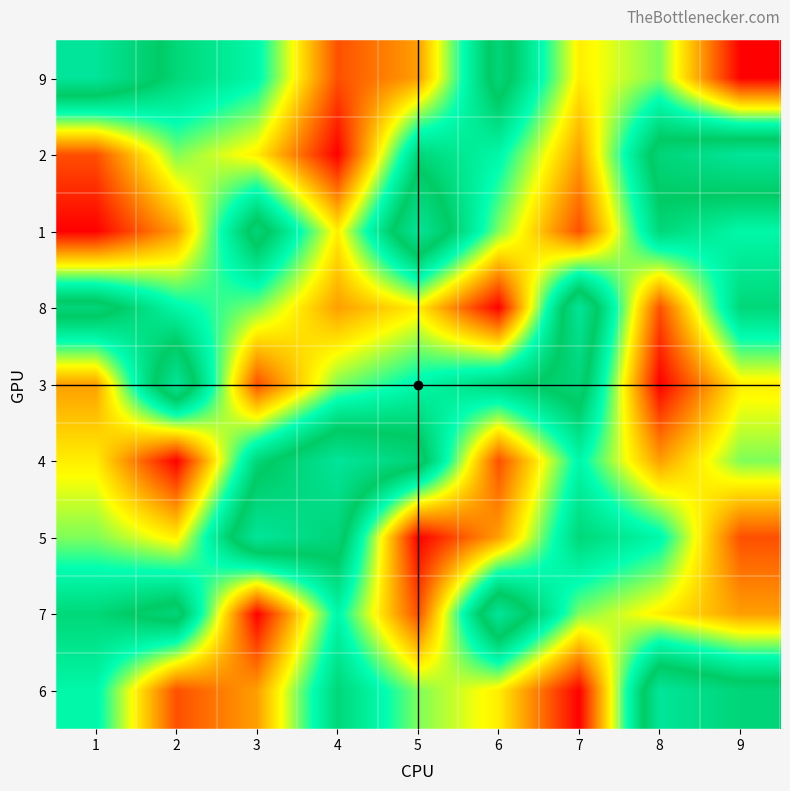

At which category is the sum across all series the highest?

1